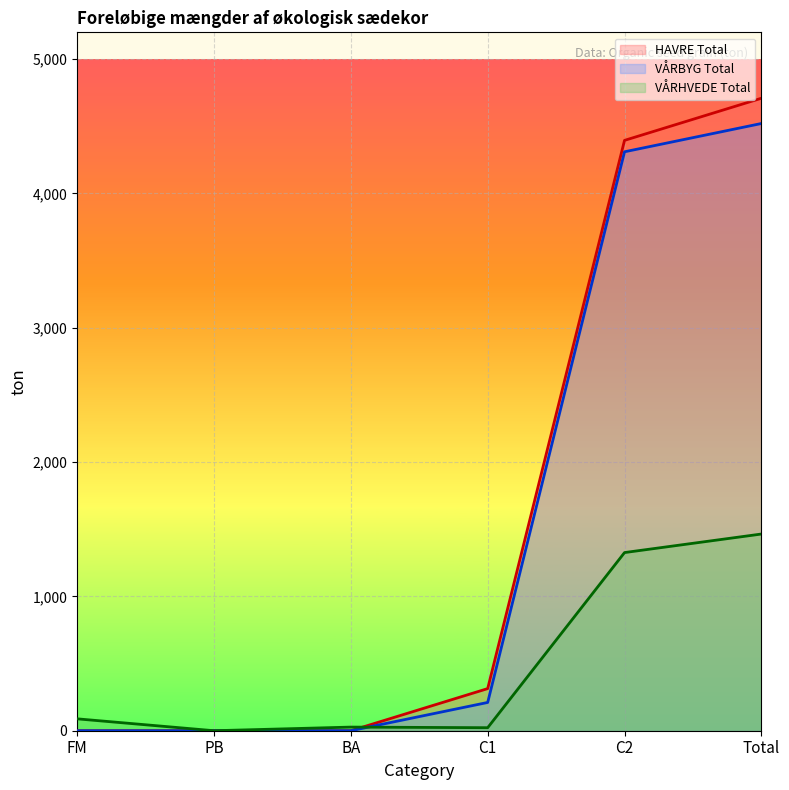

Which series has the largest range (max minus min)?

HAVRE Total (line)